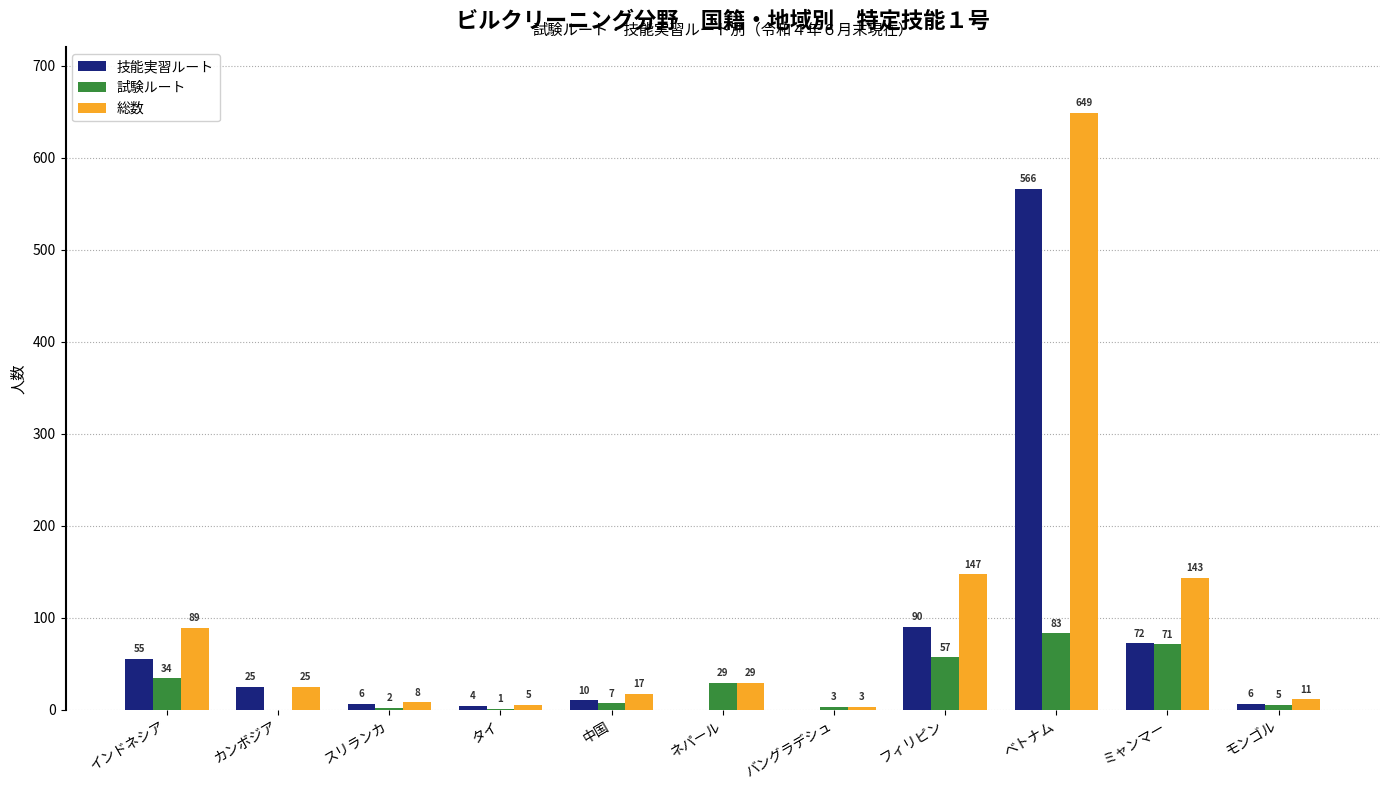

What is the maximum value for 試験ルート?

83